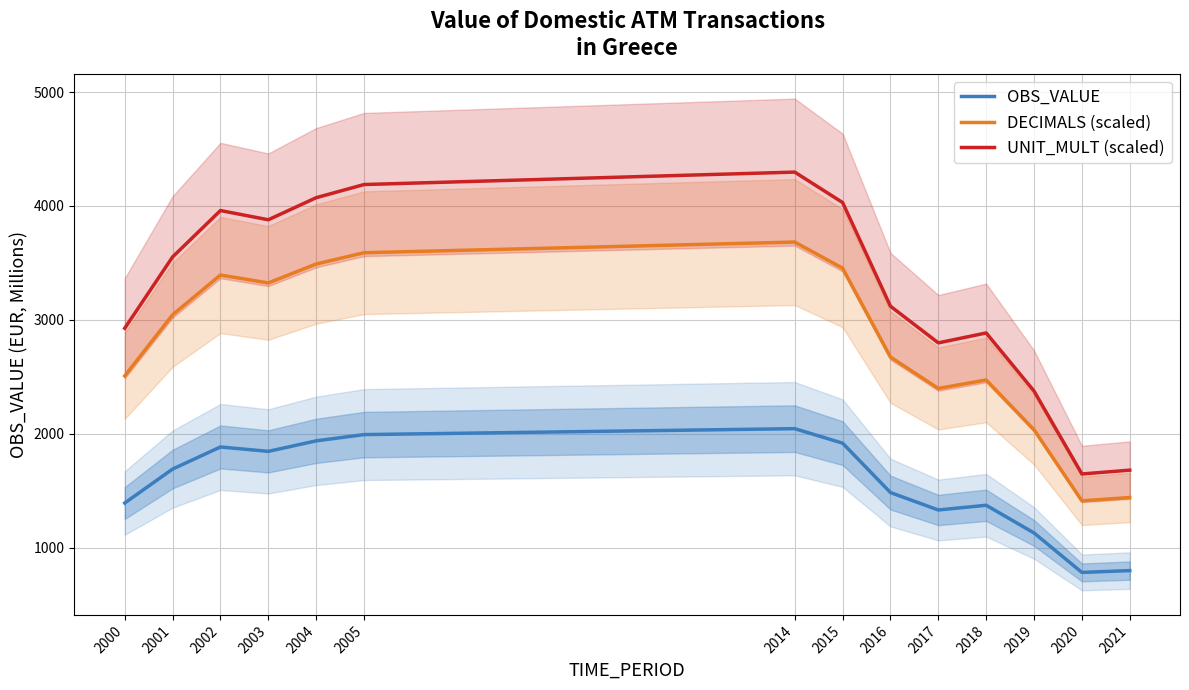

True or false: DECIMALS (scaled) and OBS_VALUE cross at least once.

False